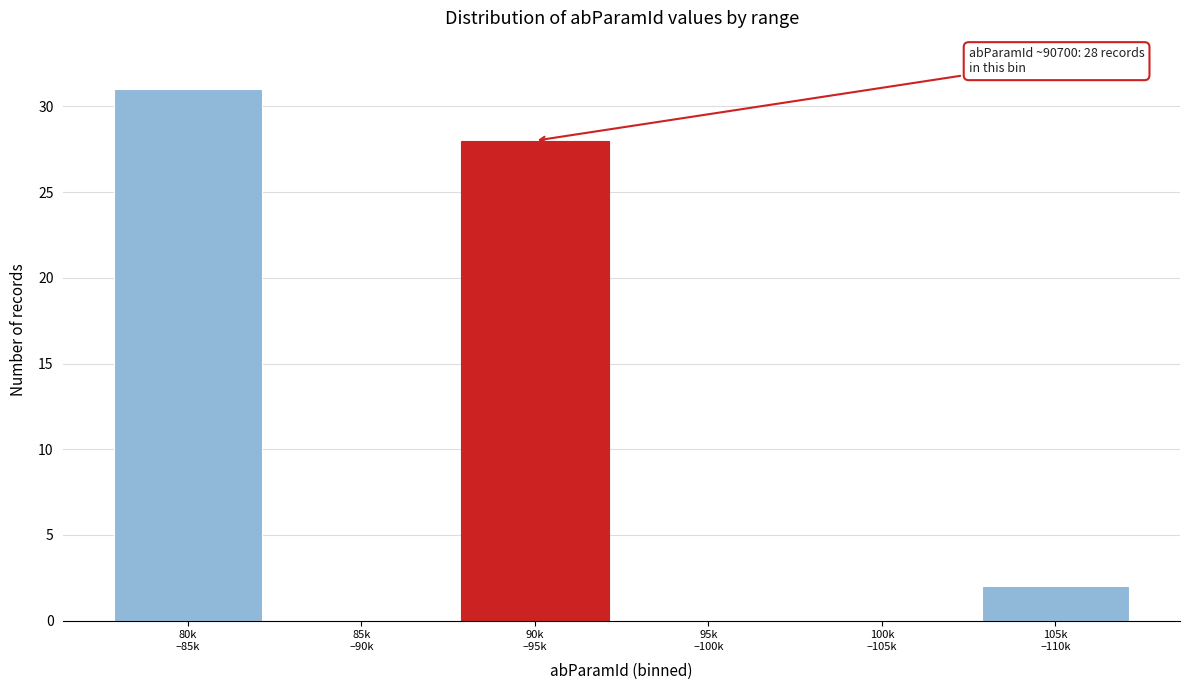

What is the greatest value displayed?

31